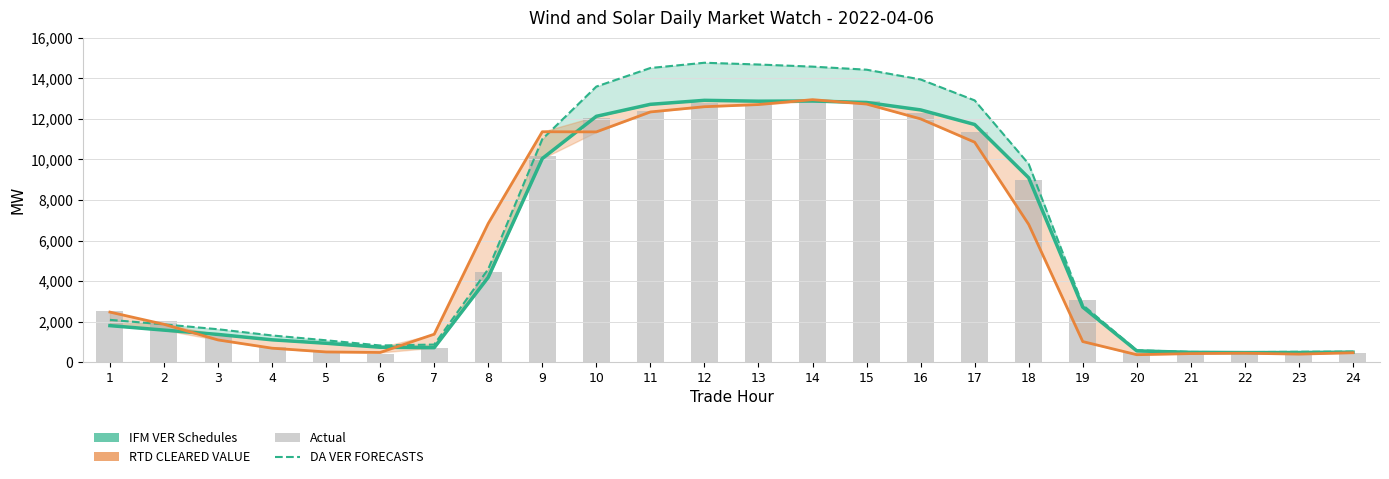

How many values in the IFM VER Schedules series are below 2714?

12